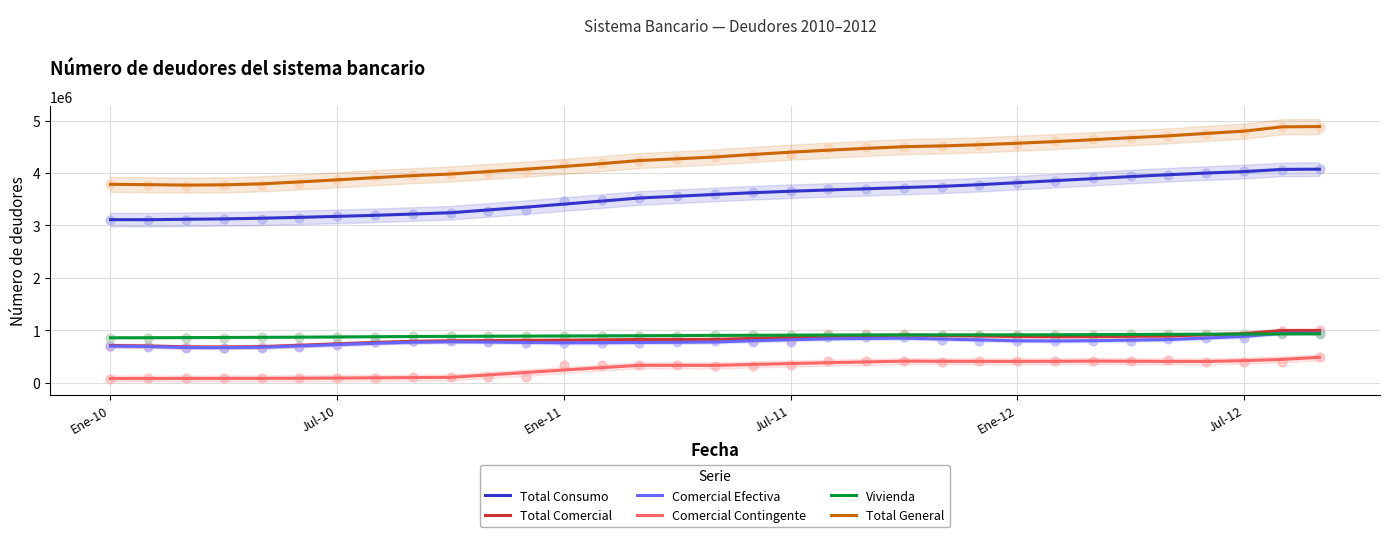

What are all the series names shown in the legend?

Total Consumo, Total Comercial, Comercial Efectiva, Comercial Contingente, Vivienda, Total General